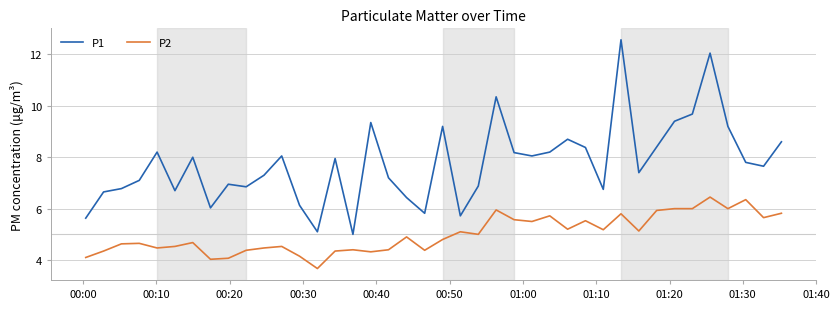

What is the smallest value displayed?

3.7